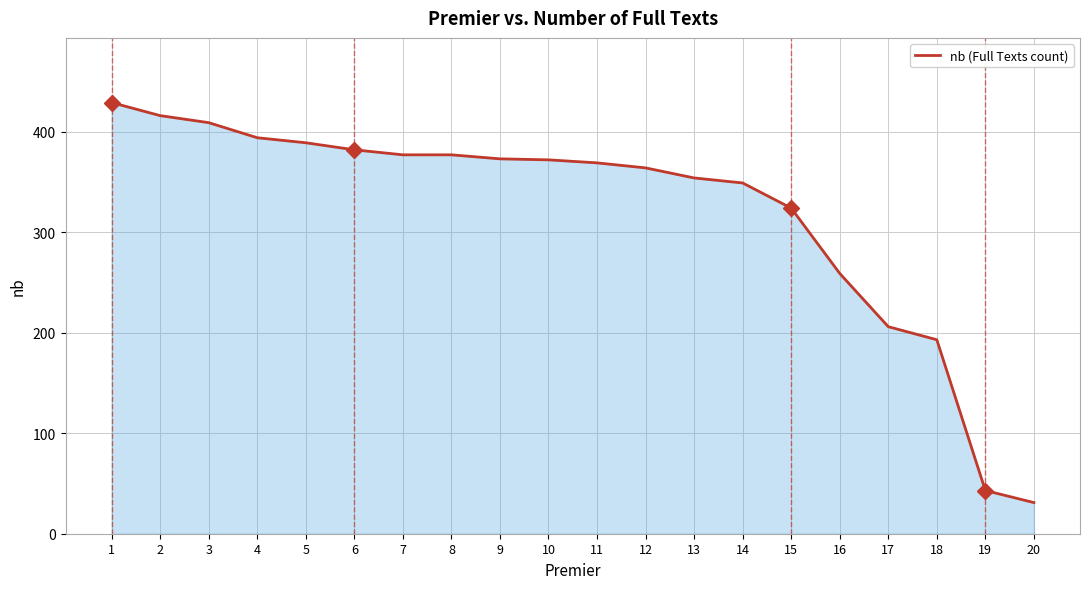

What is the change in value from 15 to 19?

-281